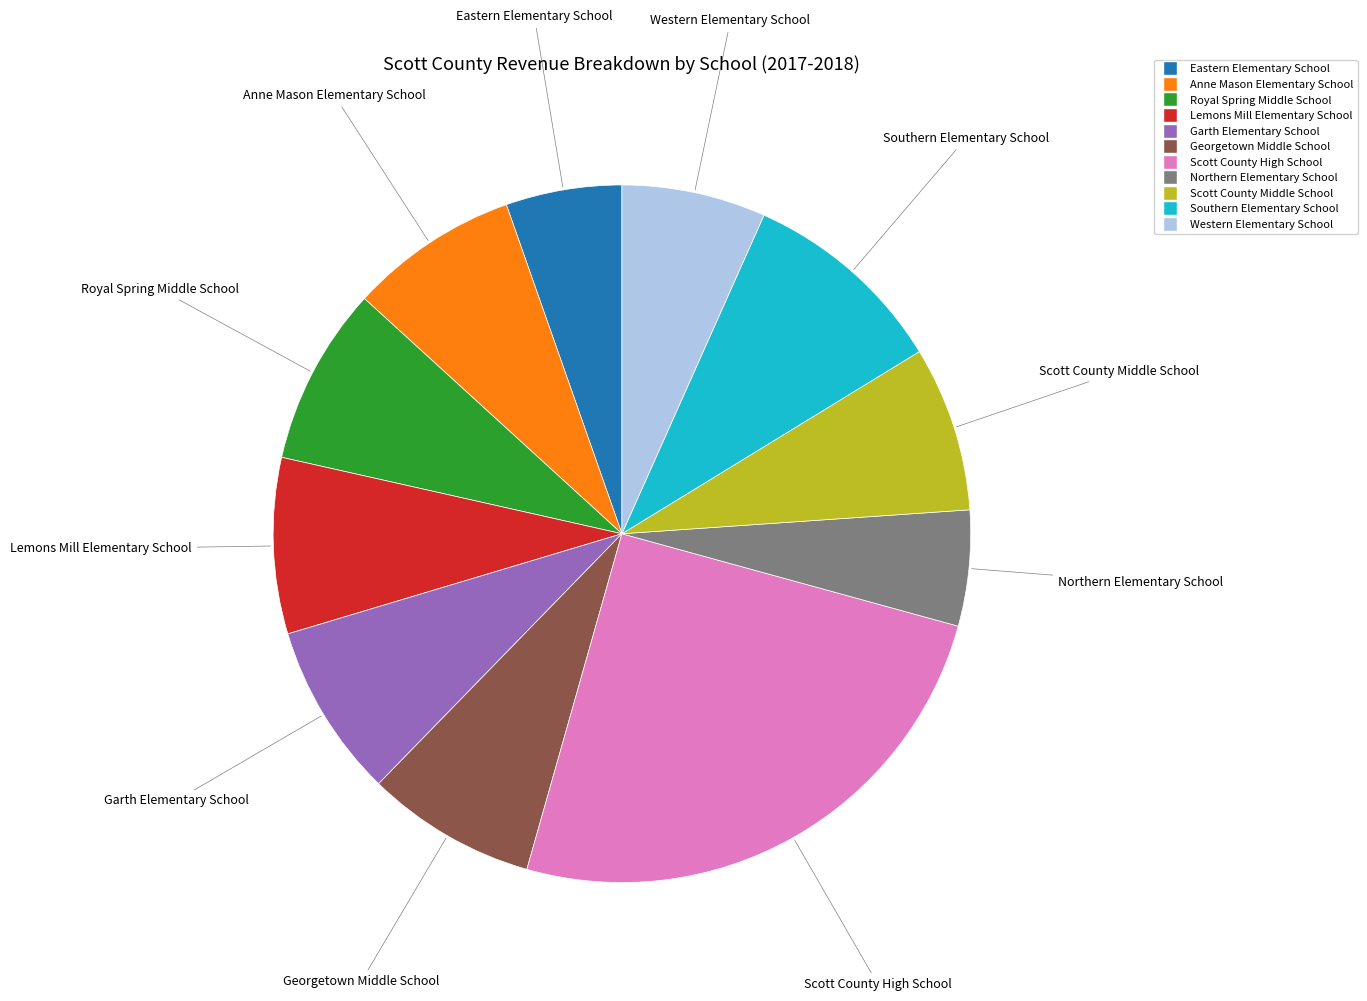

Between Eastern Elementary School and Lemons Mill Elementary School, which is larger?

Lemons Mill Elementary School